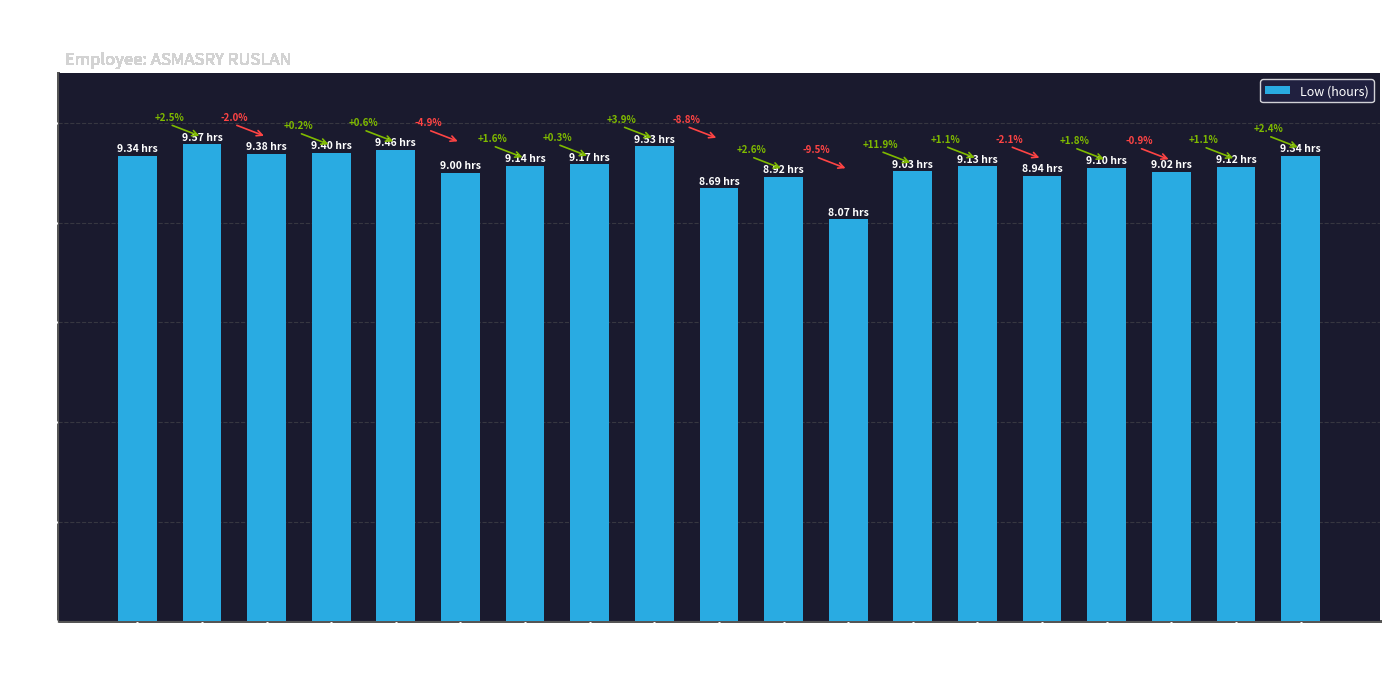

How many bars are there in total?

19